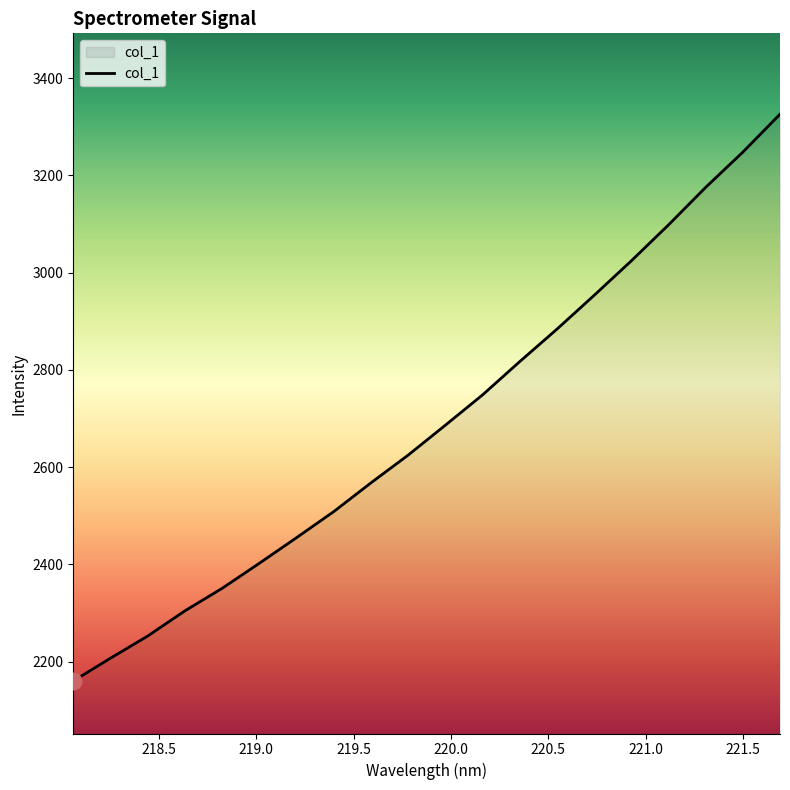

What is the maximum value shown in the chart?

3325.8